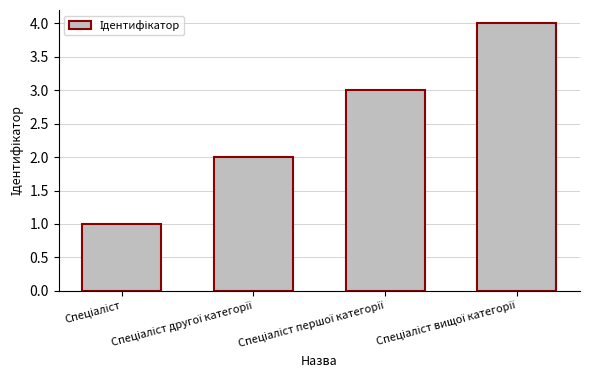

What is the greatest value displayed?

4